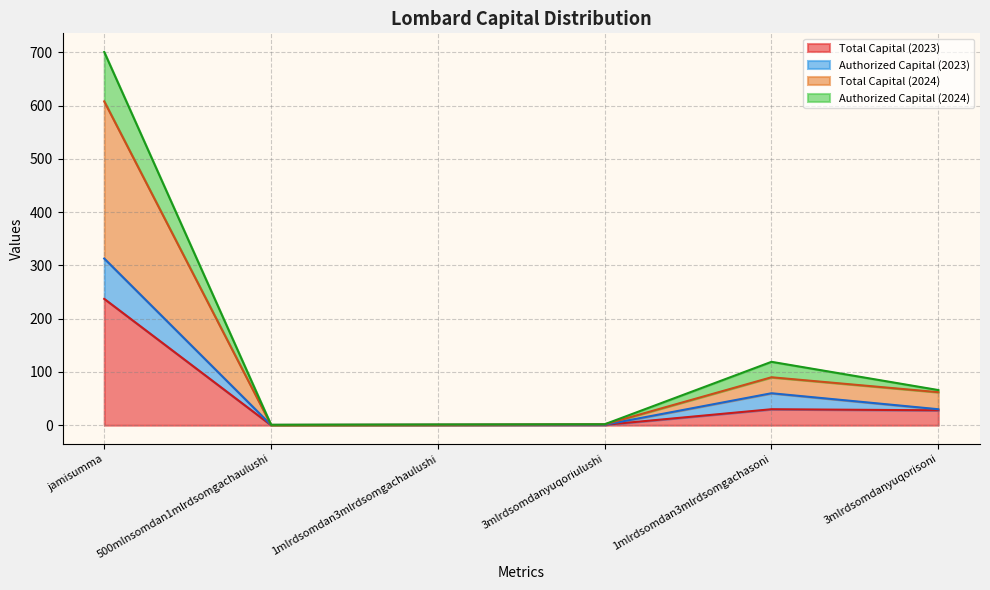

What is the label of the 4th point from the right?

1mlrdsomdan3mlrdsomgachaulushi